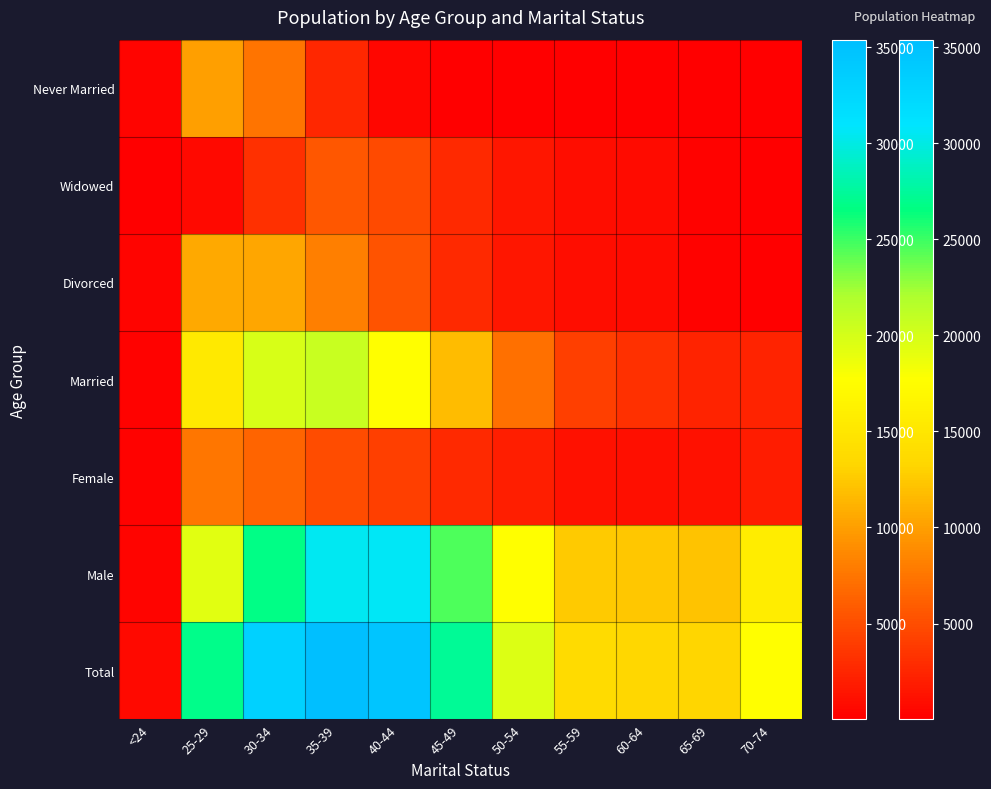

What is the sum of all values?

21016